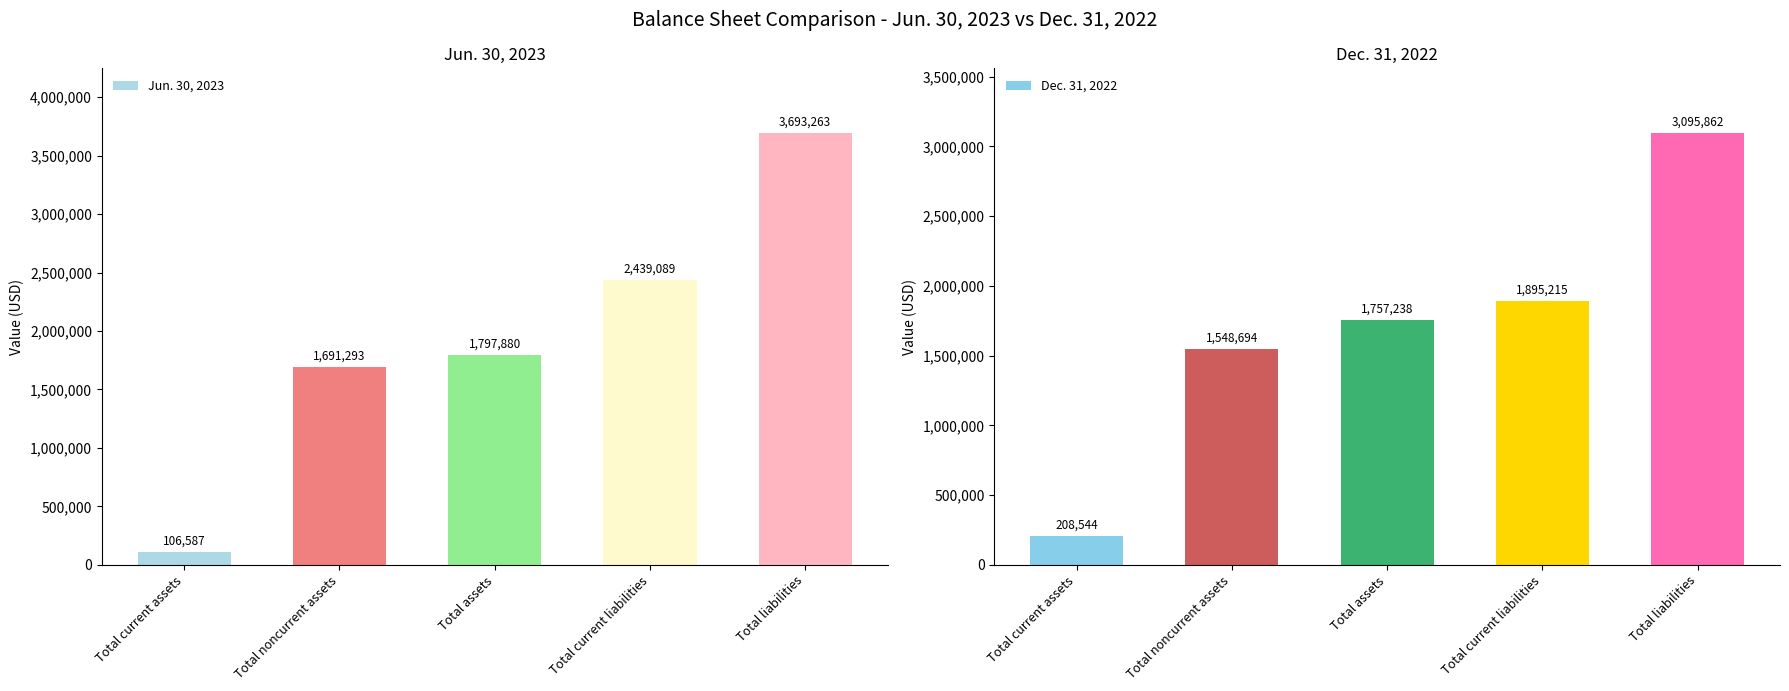

What is the approximate value of Dec. 31, 2022 at Total noncurrent assets, to the nearest 10?

1548690